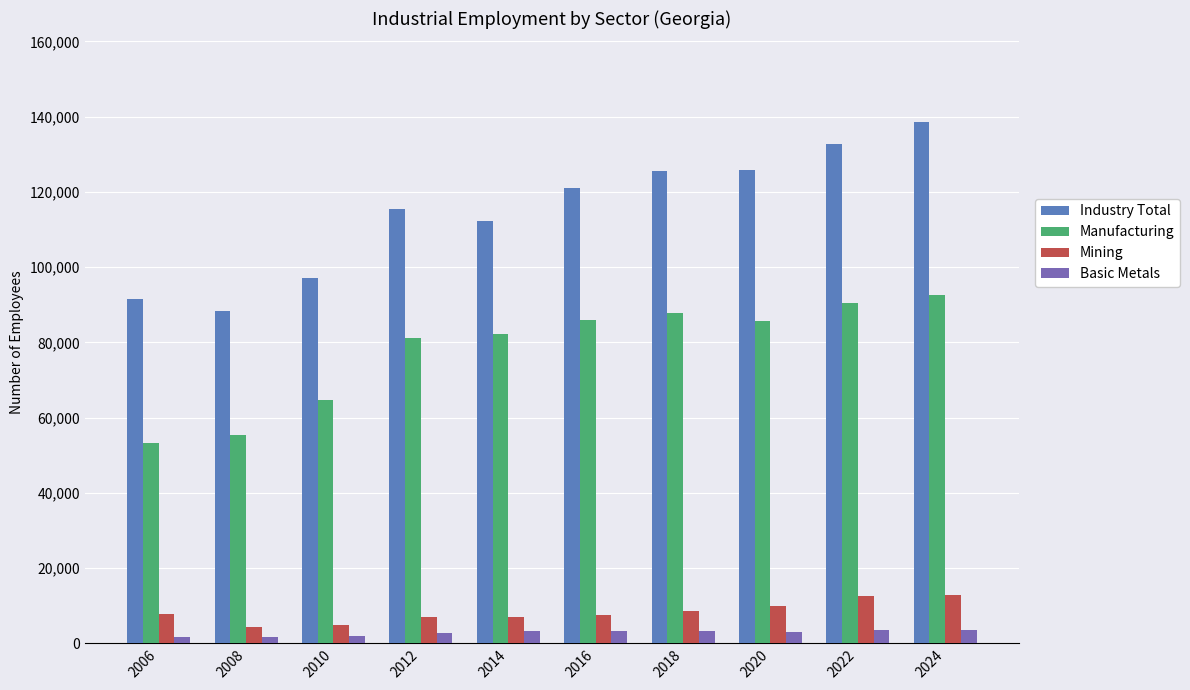

At which label does Basic Metals first exceed 3144?

2014